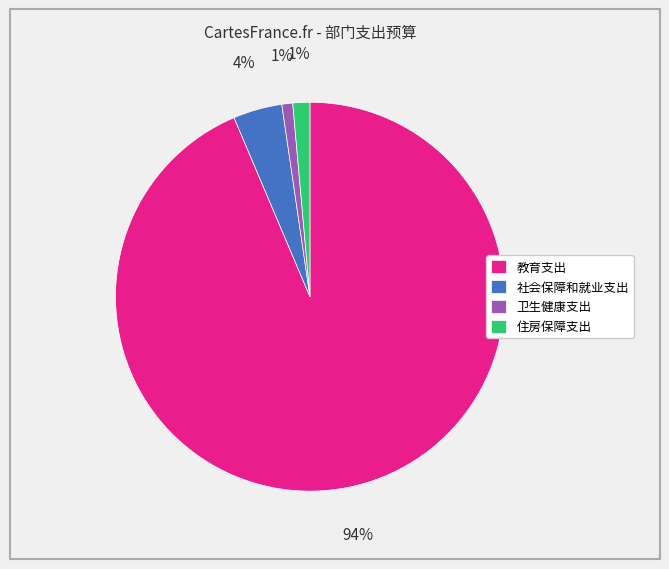

What percentage is the 教育支出 slice, to the nearest percent?

94%